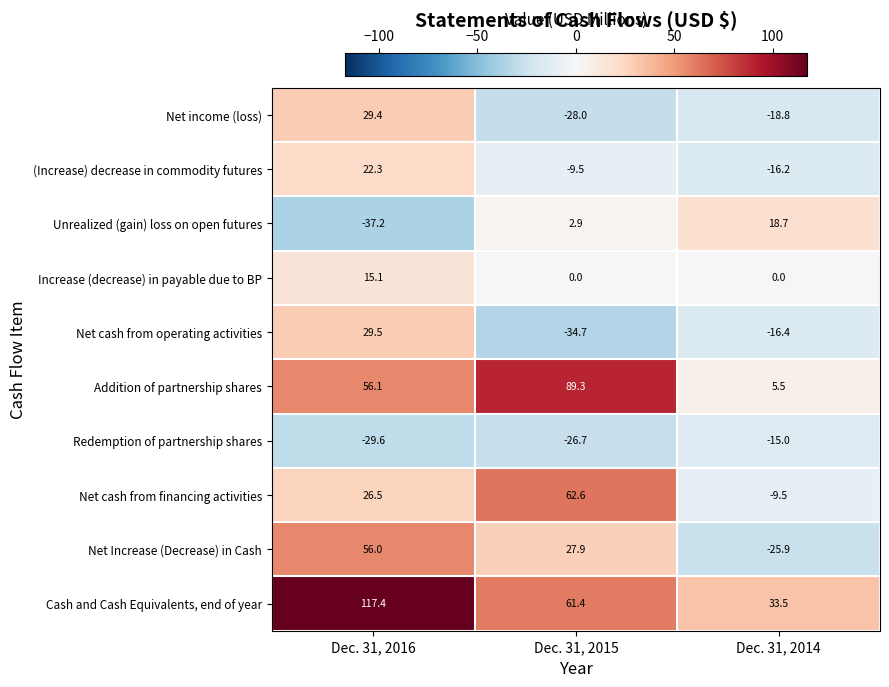

Which series changed the most between Dec. 31, 2016 and Dec. 31, 2014?

Cash and Cash Equivalents, end of year